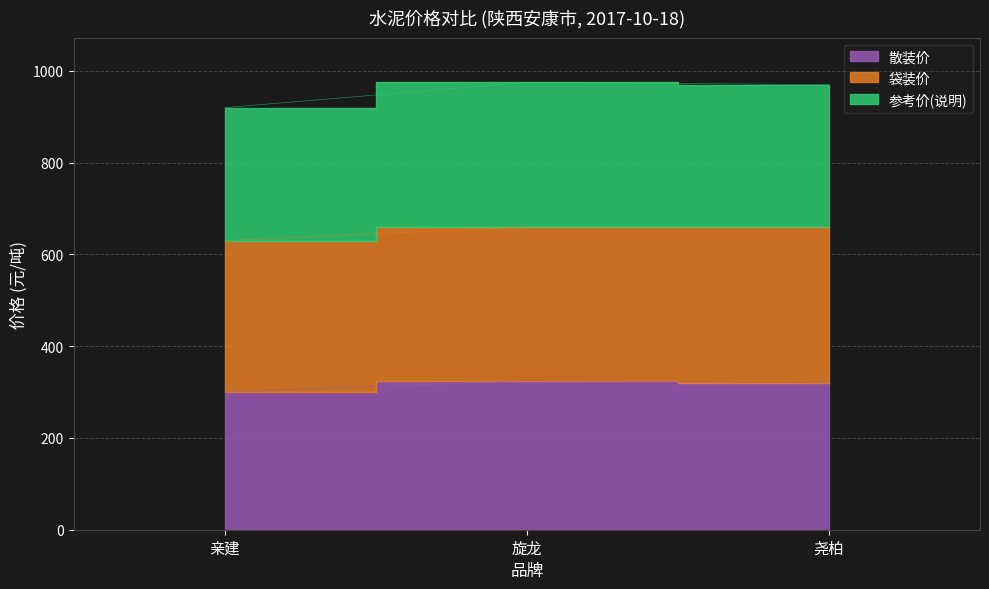

Which series has the widest spread of values?

参考价(说明)